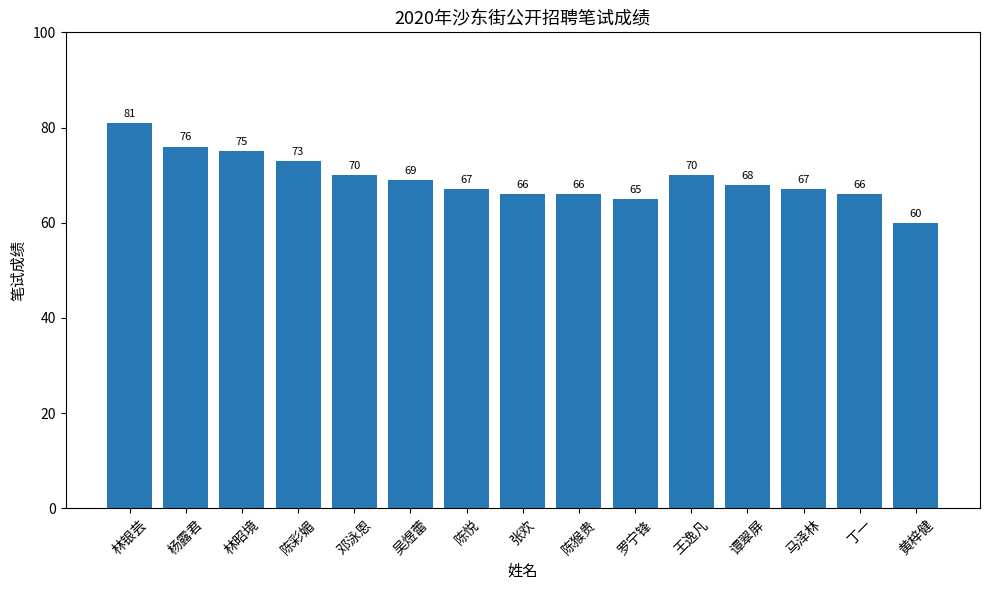

What is the change in value from 林银芸 to 吴煜蕾?

-12